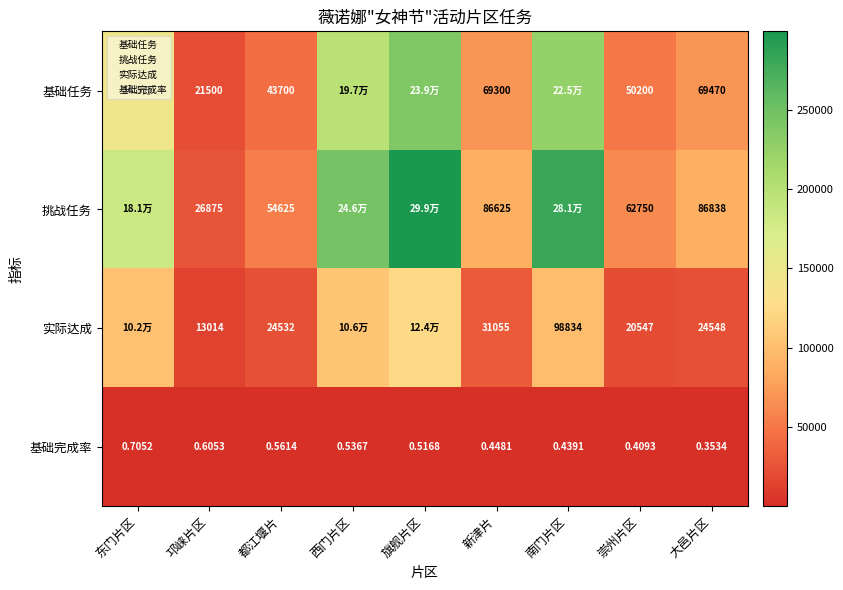

At which label does 基础任务 reach its minimum?

邛崃片区